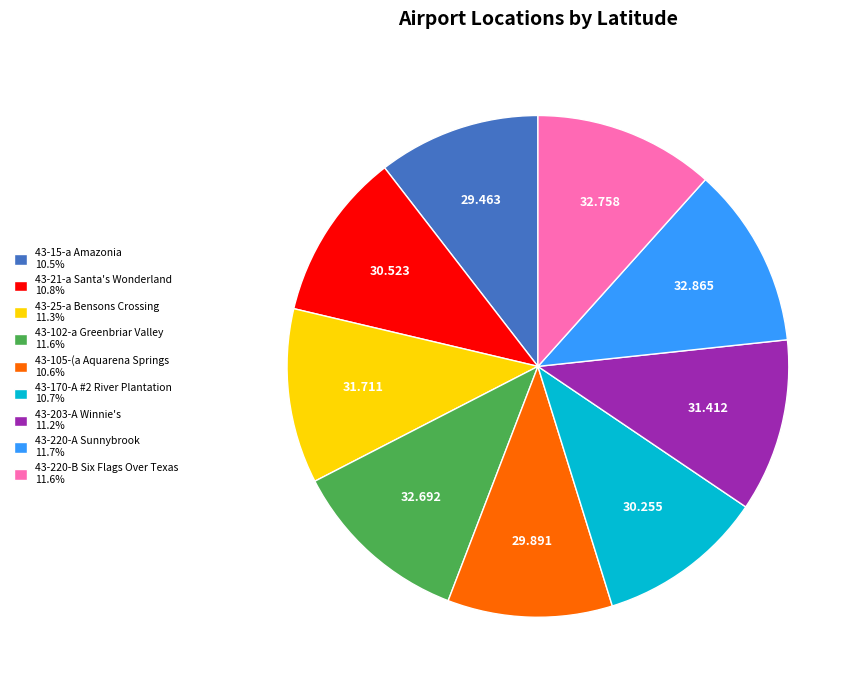

Do 43-220-A Sunnybrook and 43-15-a Amazonia together represent more than half of the pie?

No